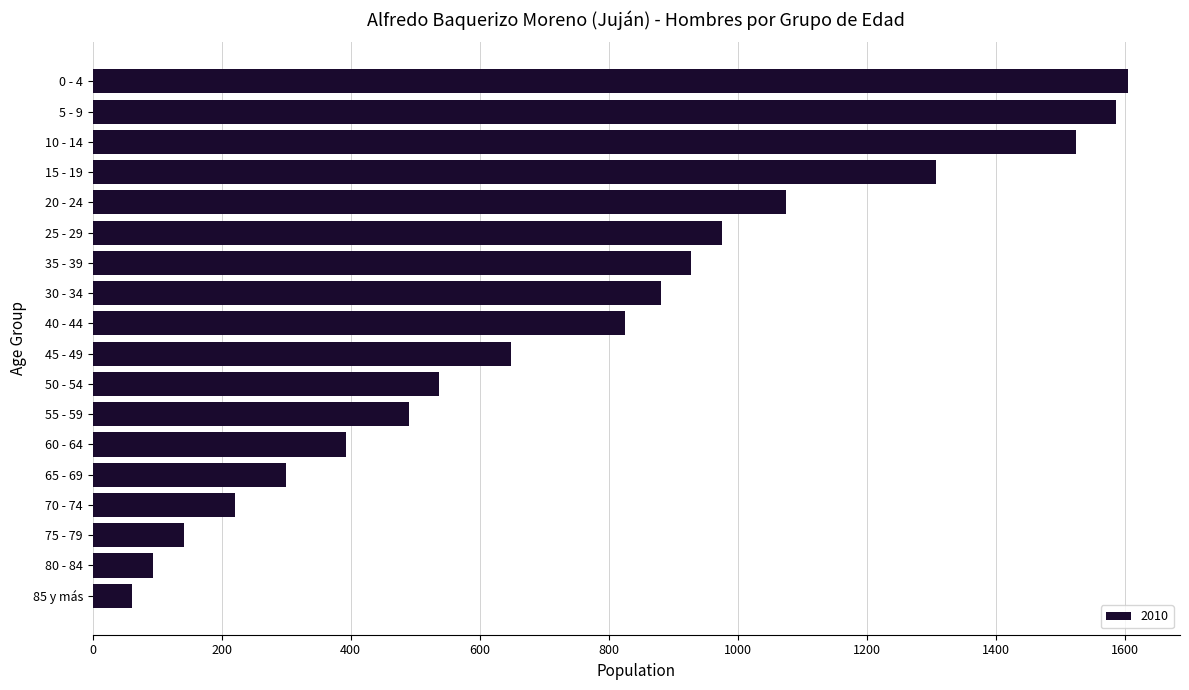

What is the ratio of the value at 15 - 19 to the value at 5 - 9?

0.8